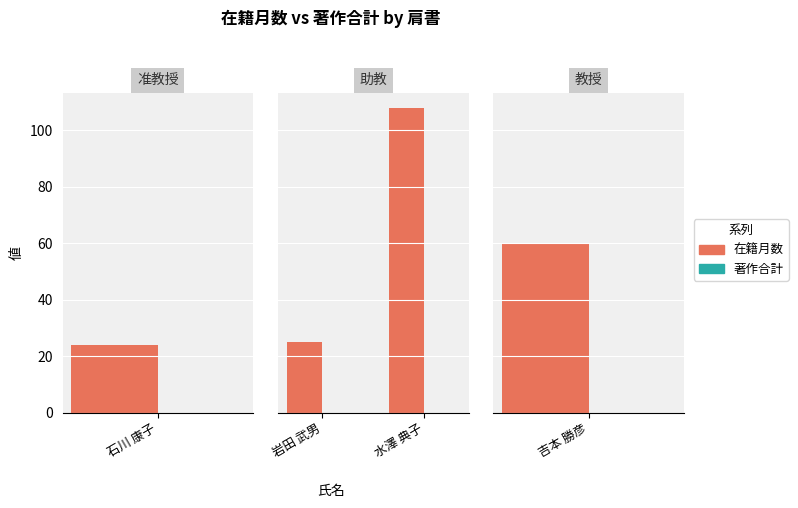

How many distinct data groups are displayed?

2